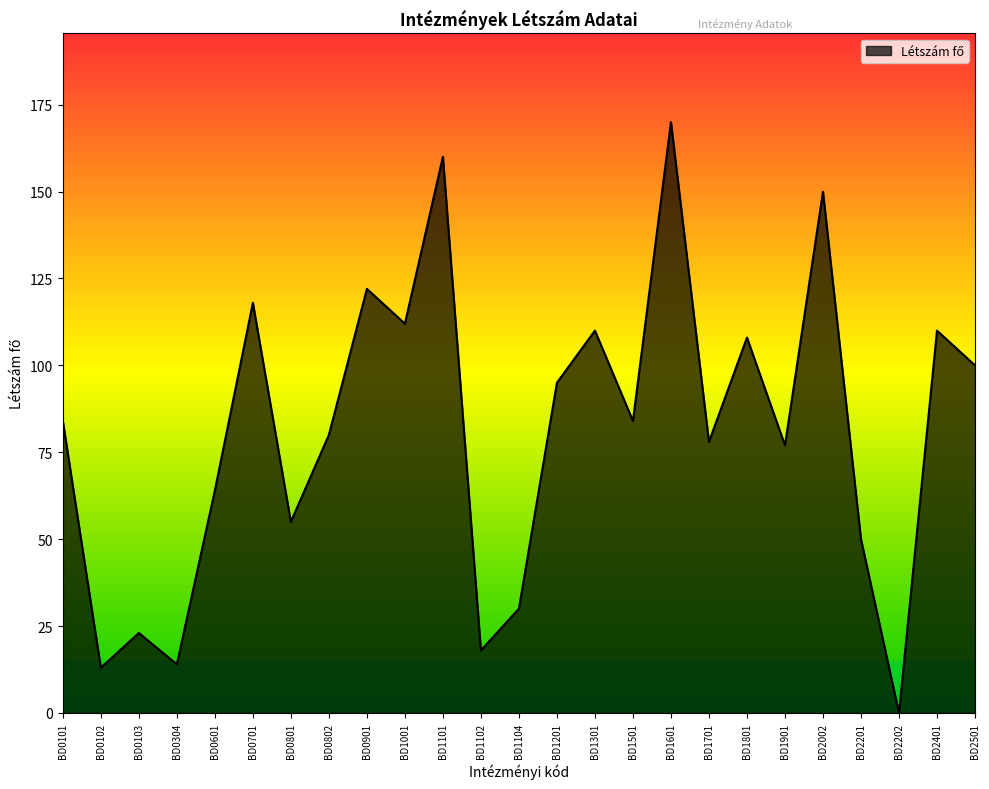

Which has a higher value, BD0701 or BD1201?

BD0701